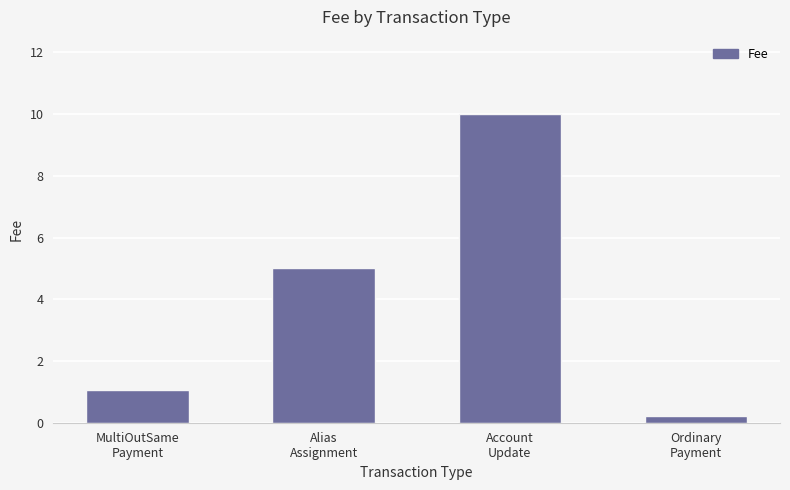

Count the number of data series in this chart.

1